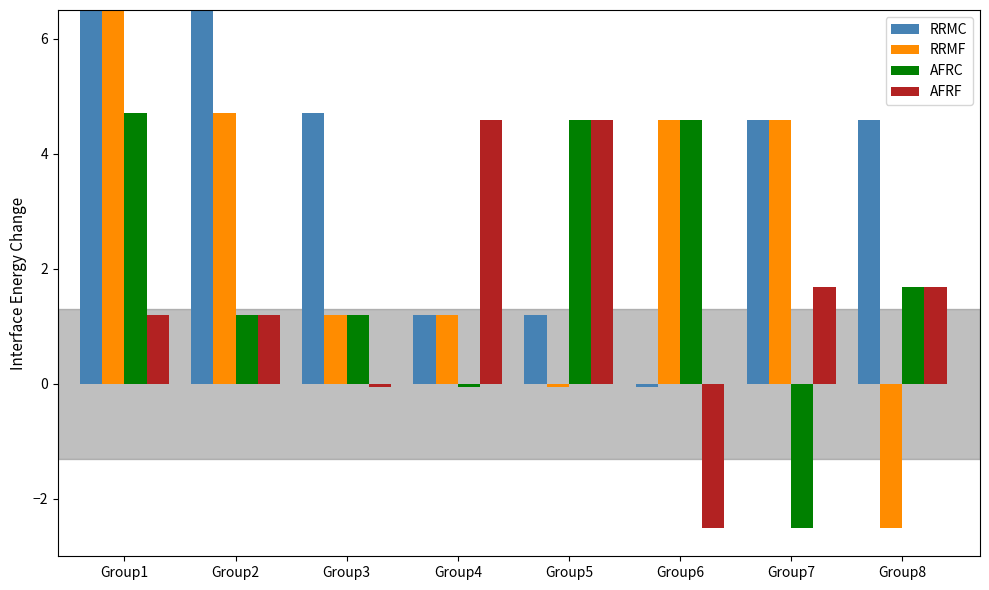

Which series has the widest spread of values?

RRMF